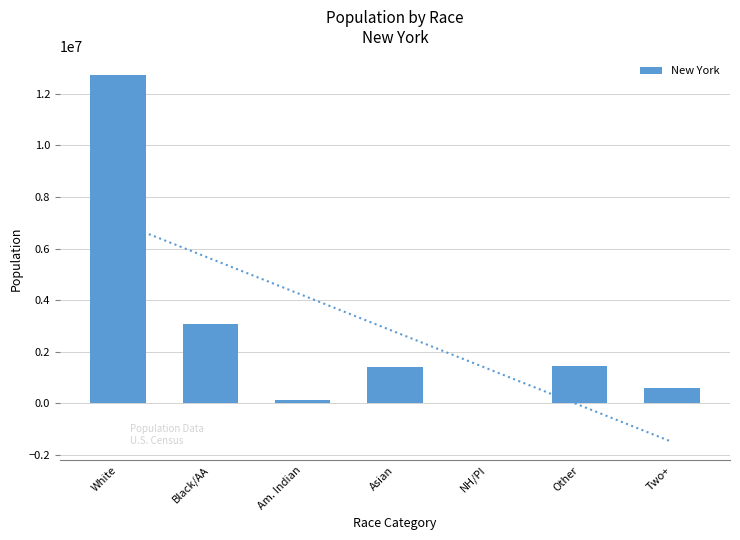

What is the difference between the maximum and minimum values?

12732208